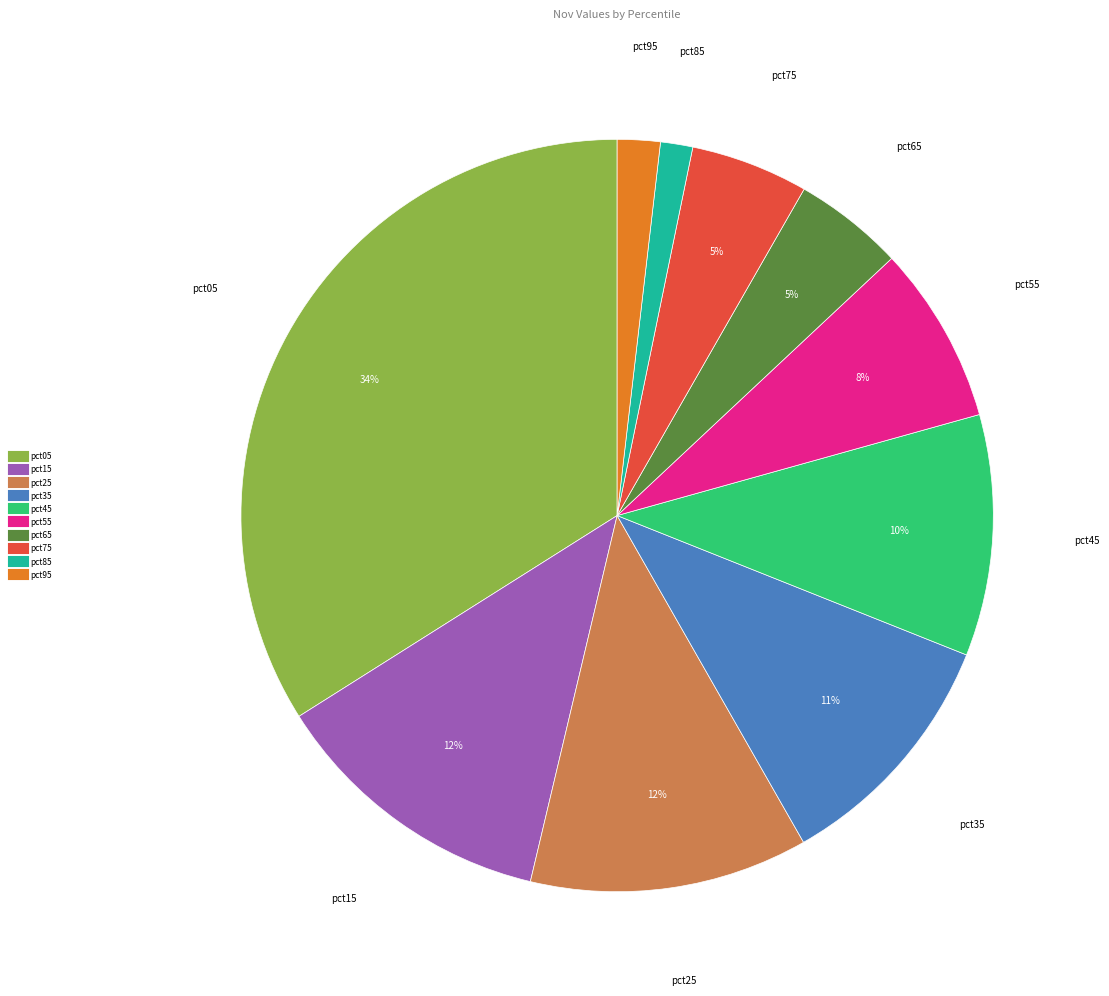

To the nearest percent, what is the average slice percentage?

10%